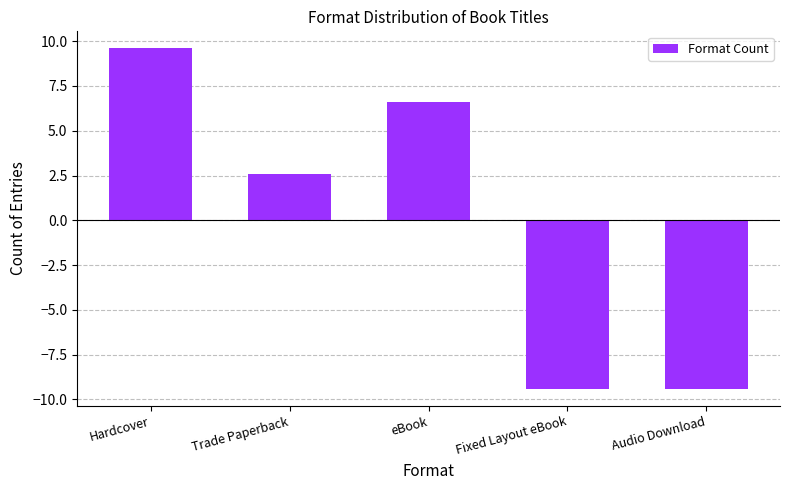

Are the bars horizontal?

No